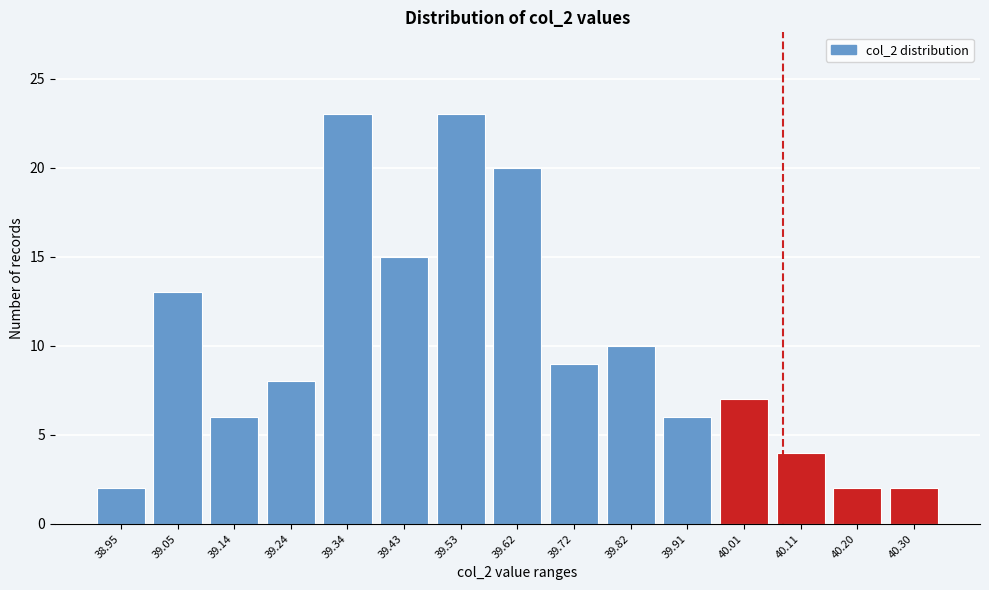

Reading left to right, transcribe this chart: for each bar, give the range it covers on the x-axis and its height. Neither the bar edges nor the heights are printed on the chart, so give them approximately, as read against the axes.

38.90 to 39.00: 2
39.00 to 39.09: 13
39.09 to 39.19: 6
39.19 to 39.29: 8
39.29 to 39.38: 23
39.38 to 39.48: 15
39.48 to 39.58: 23
39.58 to 39.67: 20
39.67 to 39.77: 9
39.77 to 39.87: 10
39.87 to 39.96: 6
39.96 to 40.06: 7
40.06 to 40.16: 4
40.16 to 40.25: 2
40.25 to 40.35: 2